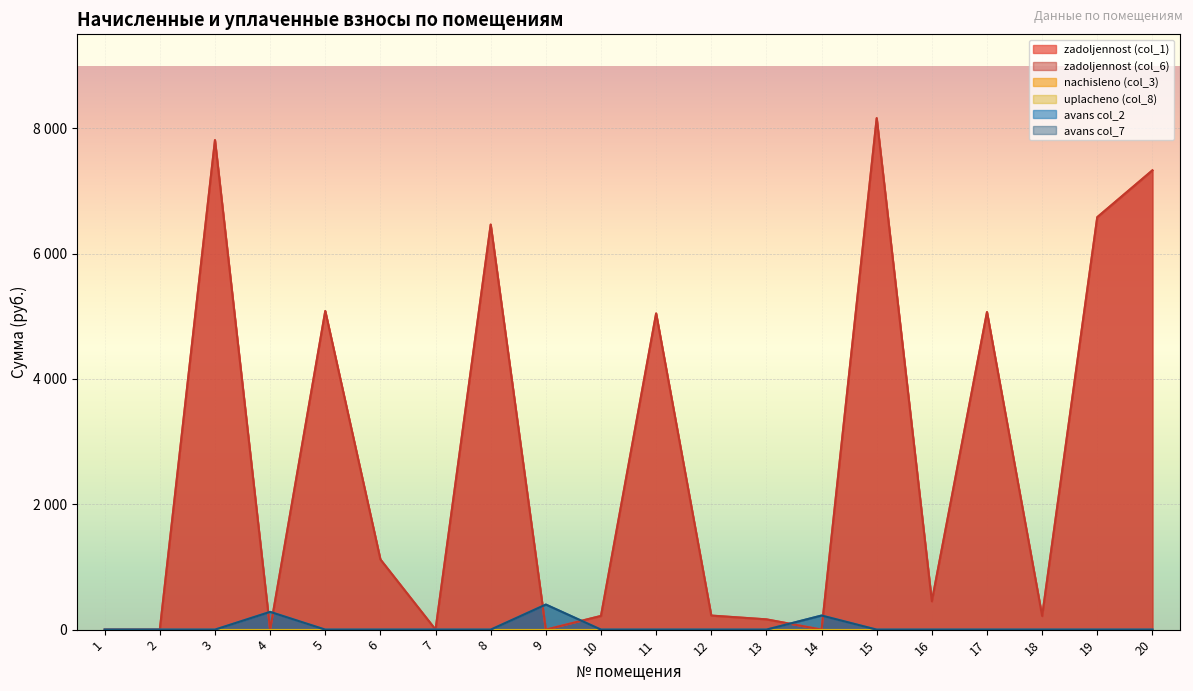

Does the chart display data point markers on the line(s)?

No